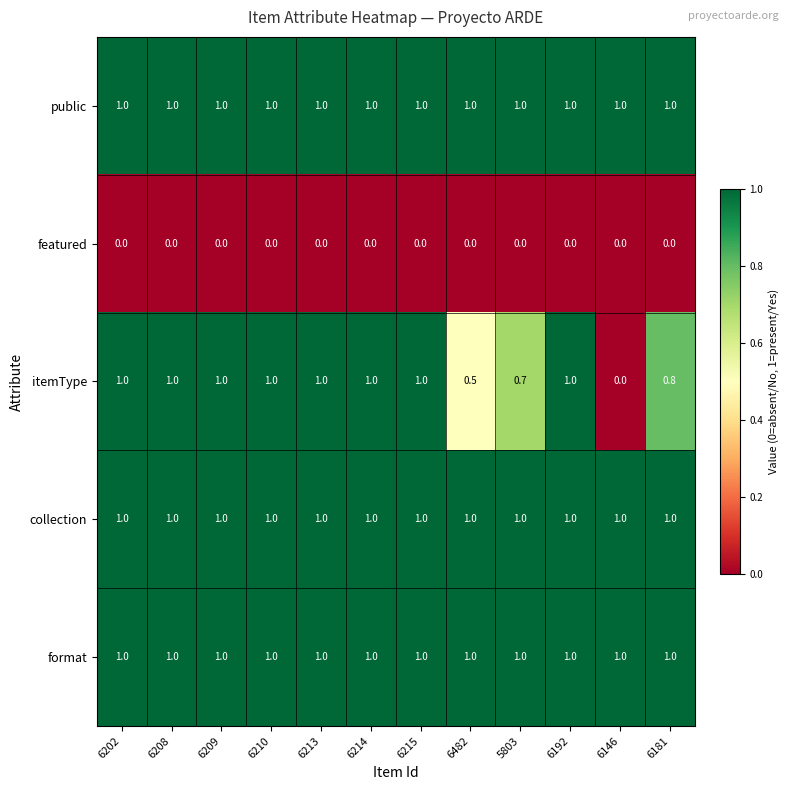

What is the total value across all series at 6482?

3.5